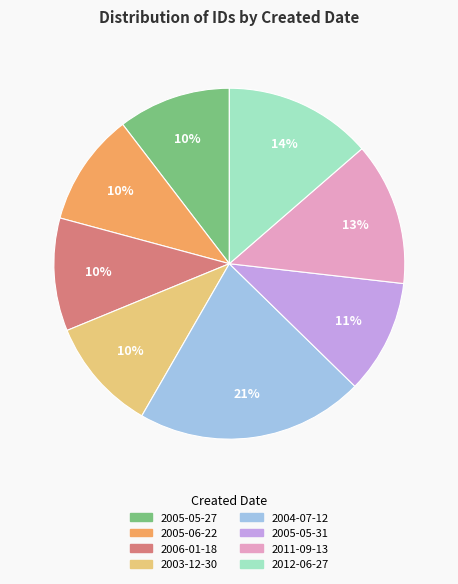

To the nearest percent, what is the difference between the largest and smallest slice percentages?

11%